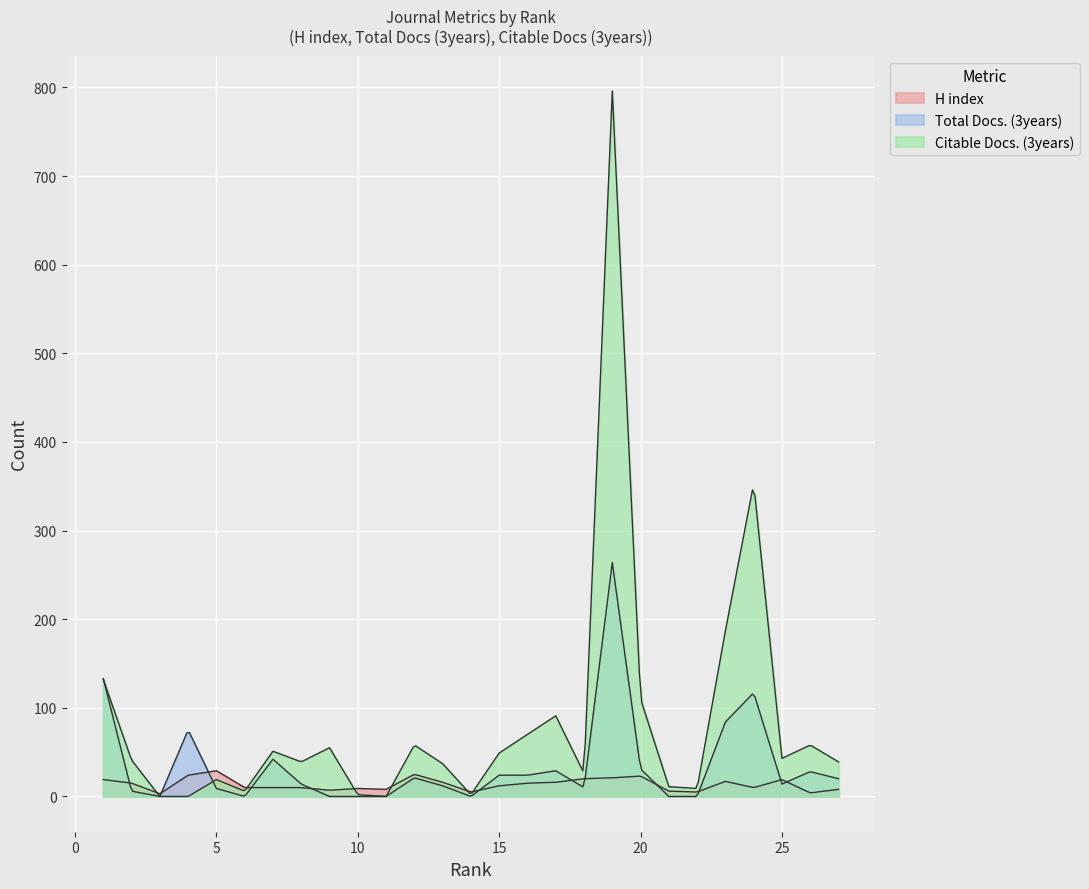

True or false: Total Docs. (3years) has a value of 9 at 5.

True